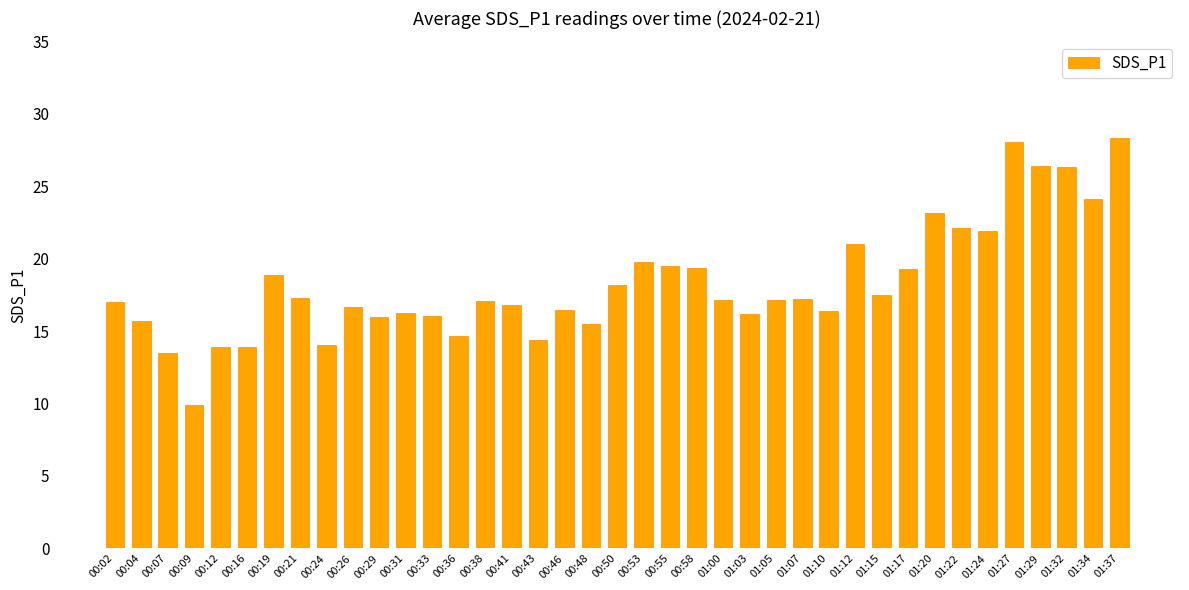

How many distinct data groups are displayed?

1